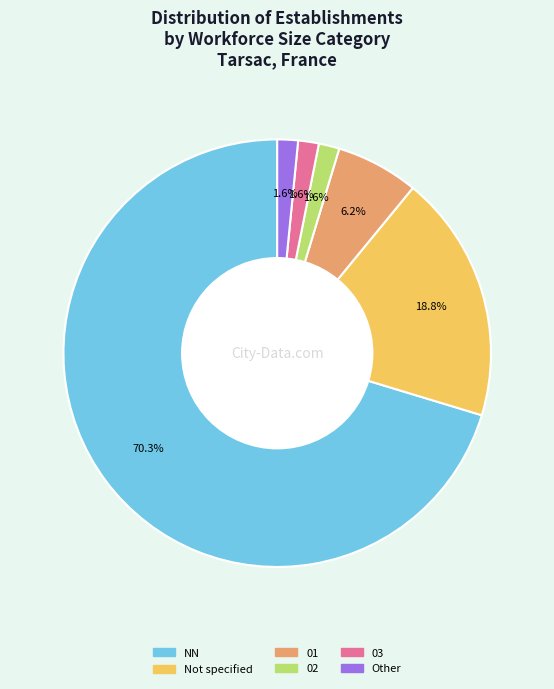

Count the number of slices in the pie.

6